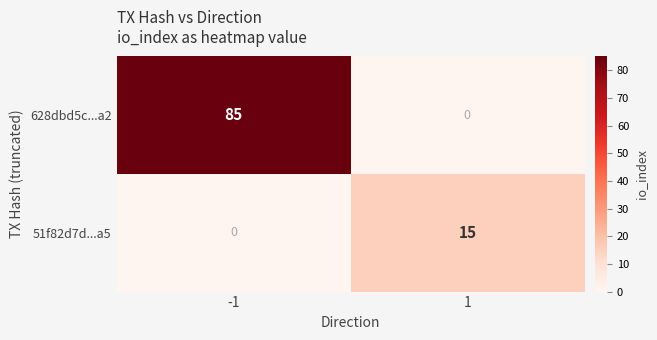

Rank the series at -1 from lowest to highest value.

51f82d7d...a5, 628dbd5c...a2